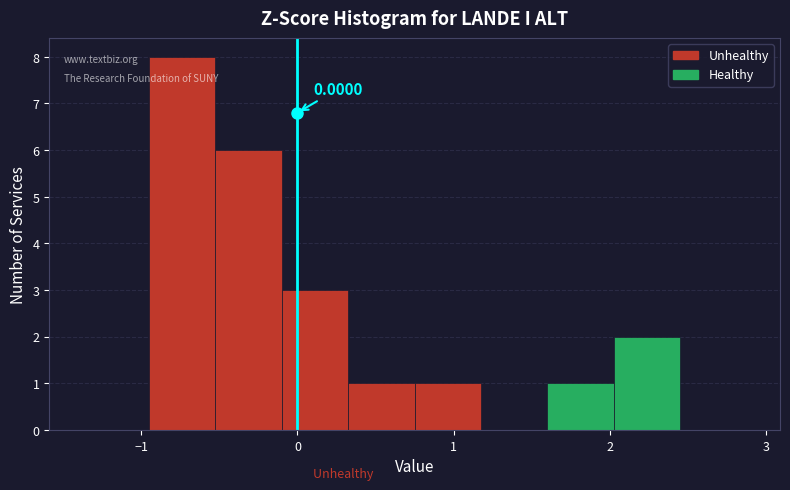

Which range on the x-axis has the tallest bar?

-1.0 to -0.5